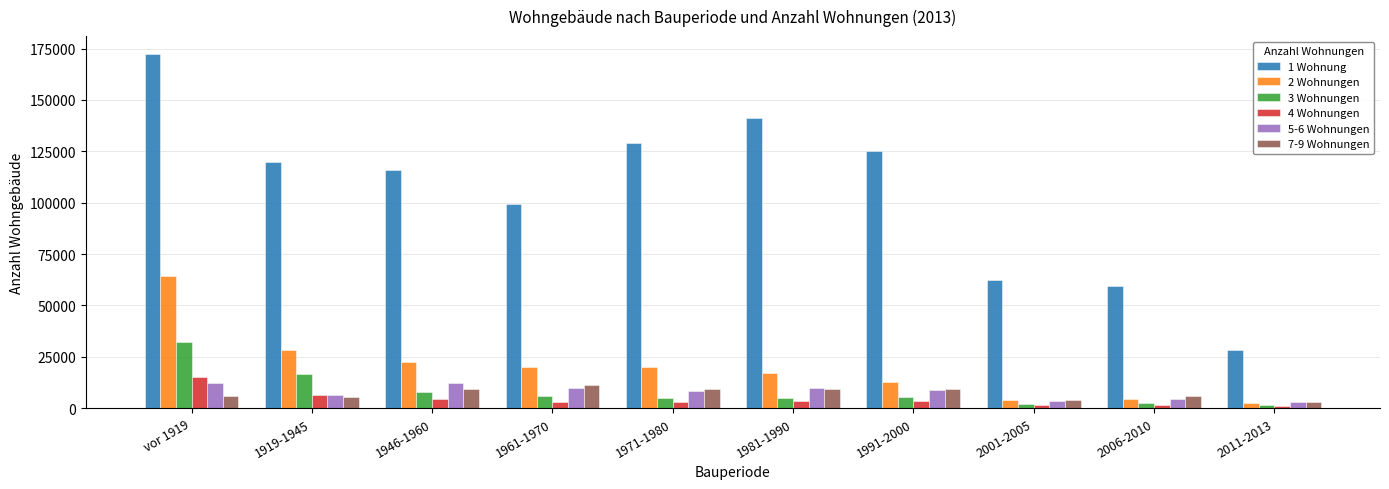

What is the greatest value displayed?

172415